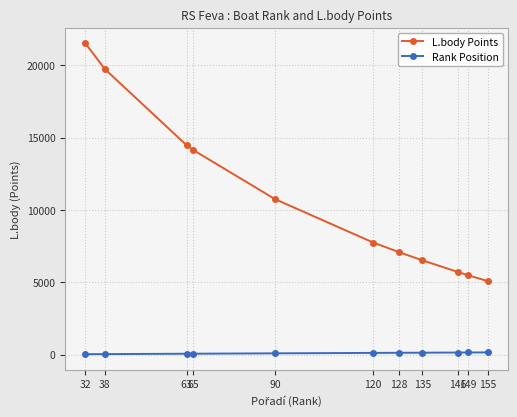

List the series in order of their peak value, highest first.

L.body Points, Rank Position